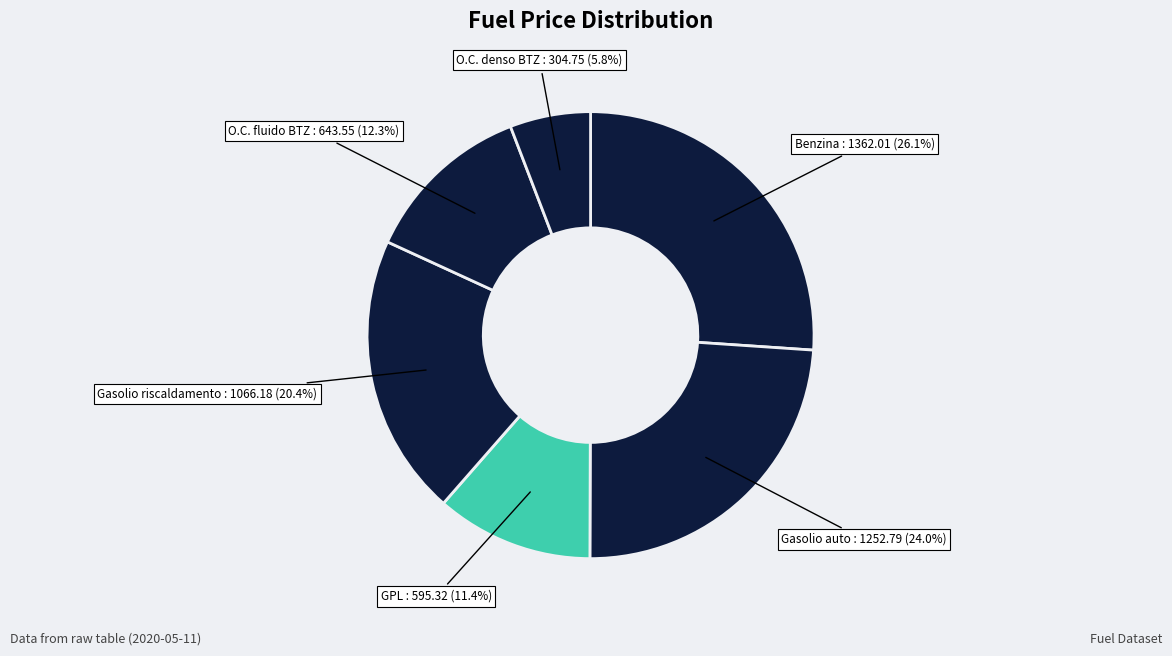

Which category has the biggest portion of the pie?

Benzina